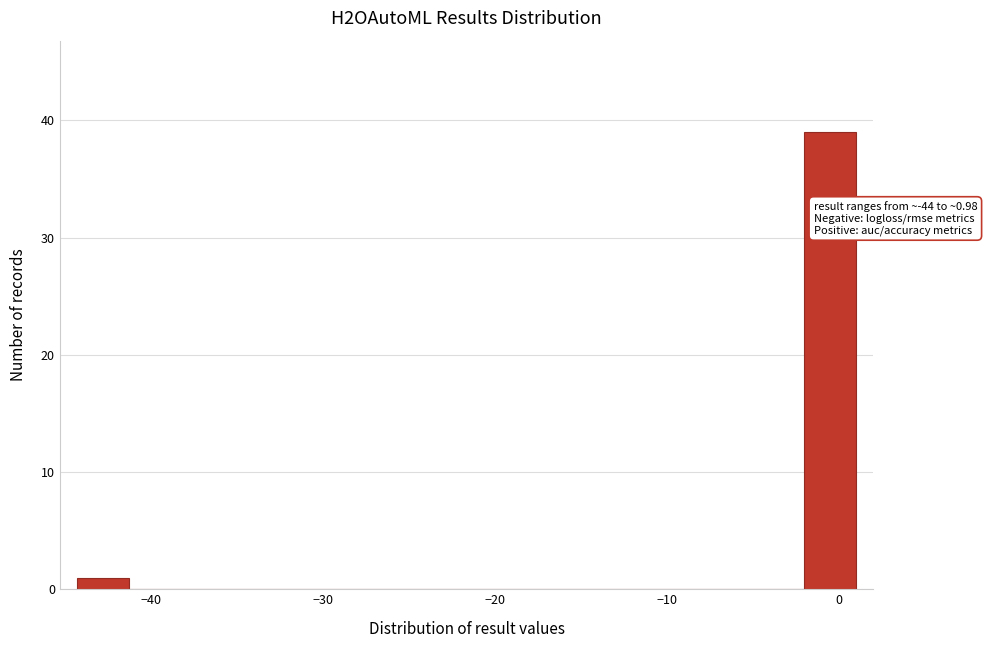

Around what value on the x-axis is the tallest bar? Give the approximate position of its centre, as read against the axis.

-1